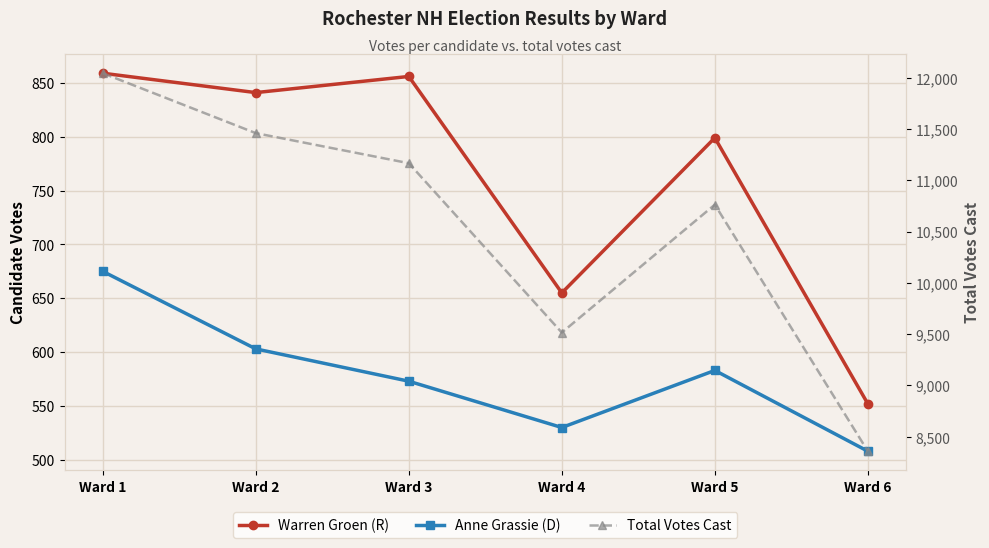

True or false: Total Votes Cast and Anne Grassie (D) intersect in this chart.

False